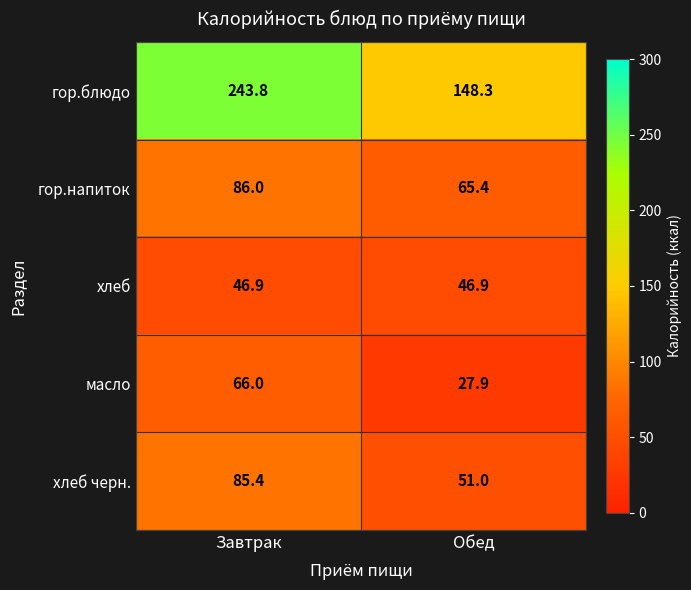

What is the sum of all хлеб черн. values?

136.4